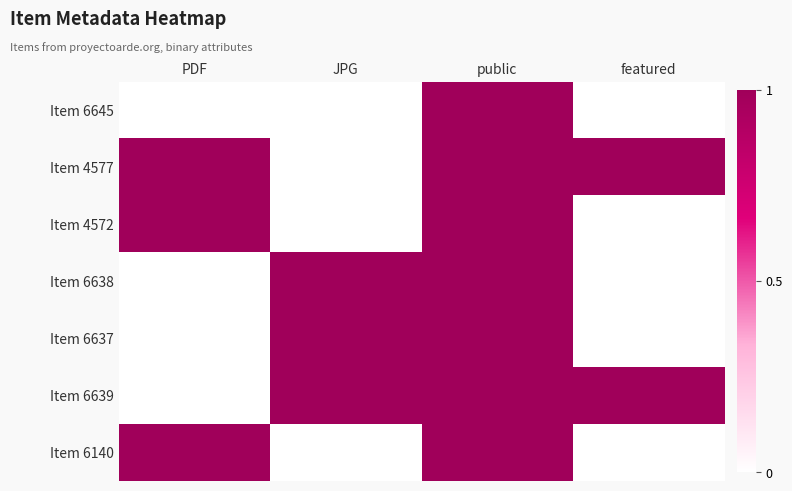

Reading right to left, list all the values displayed in this chart.

Item 6645: featured=0	public=1	JPG=0	PDF=0
Item 4577: featured=1	public=1	JPG=0	PDF=1
Item 4572: featured=0	public=1	JPG=0	PDF=1
Item 6638: featured=0	public=1	JPG=1	PDF=0
Item 6637: featured=0	public=1	JPG=1	PDF=0
Item 6639: featured=1	public=1	JPG=1	PDF=0
Item 6140: featured=0	public=1	JPG=0	PDF=1